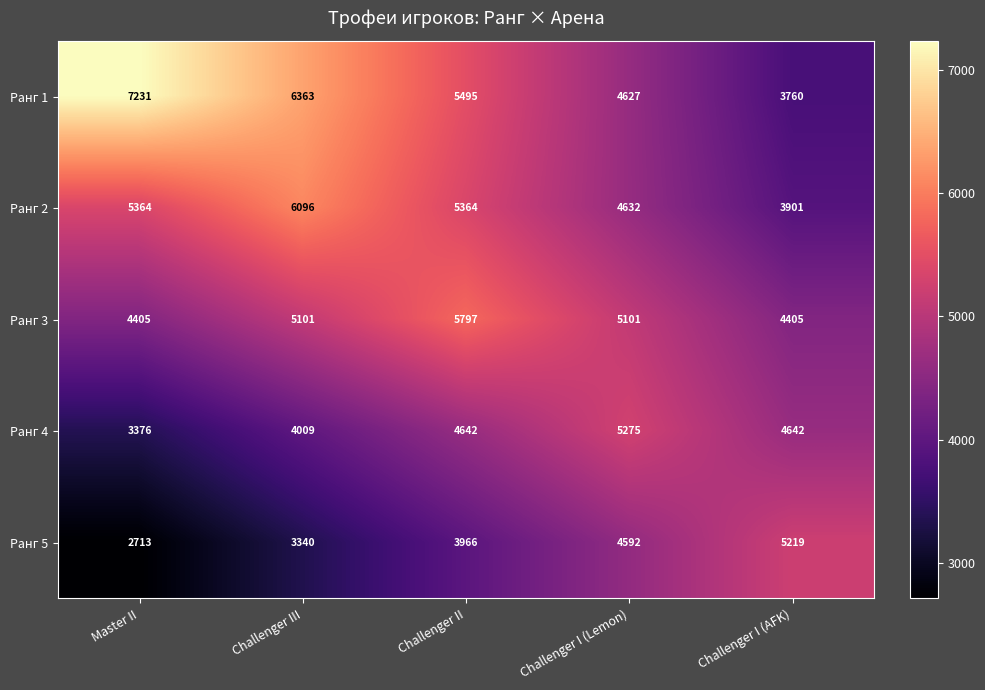

Which category has the highest value in the Ранг 5 series?

Challenger I (AFK)